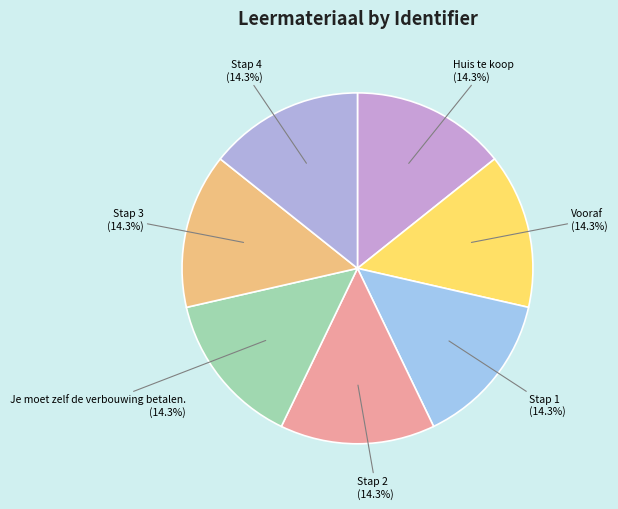

What is the ratio of the value at Je moet zelf de verbouwing betalen. to the value at Stap 3?

1.0